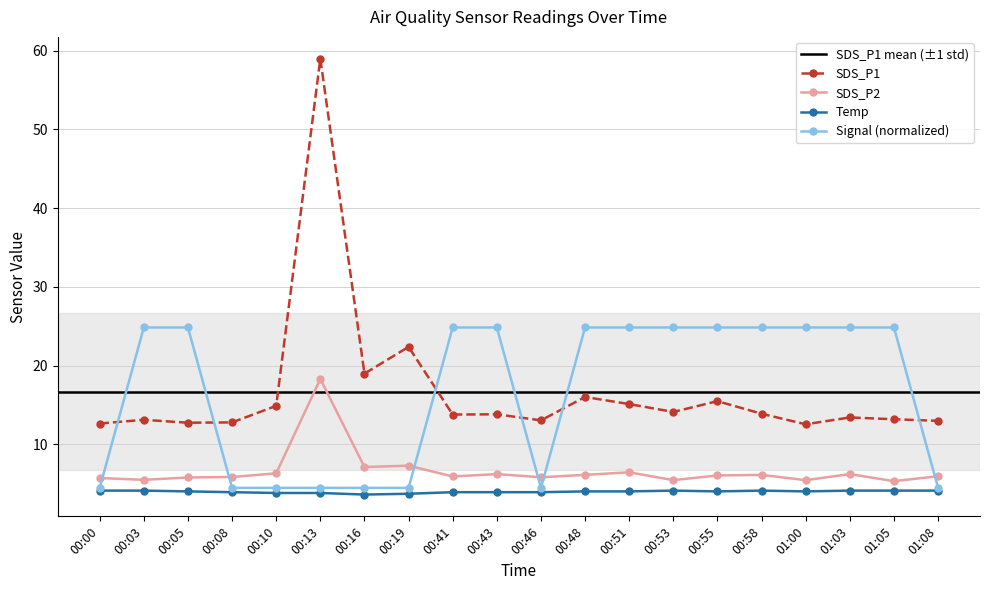

At which category does SDS_P1 reach its first local peak?

00:03